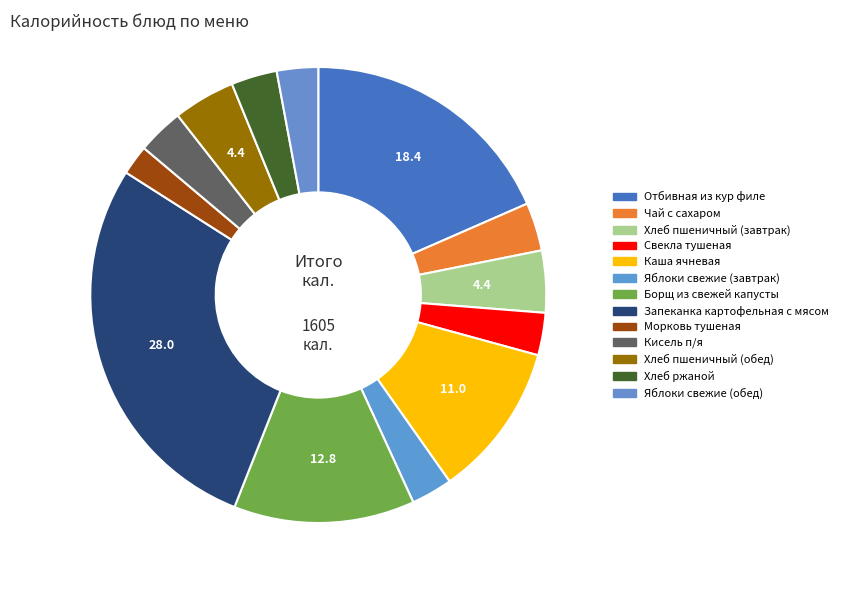

What percentage is the Борщ из свежей капусты slice, to the nearest percent?

13%